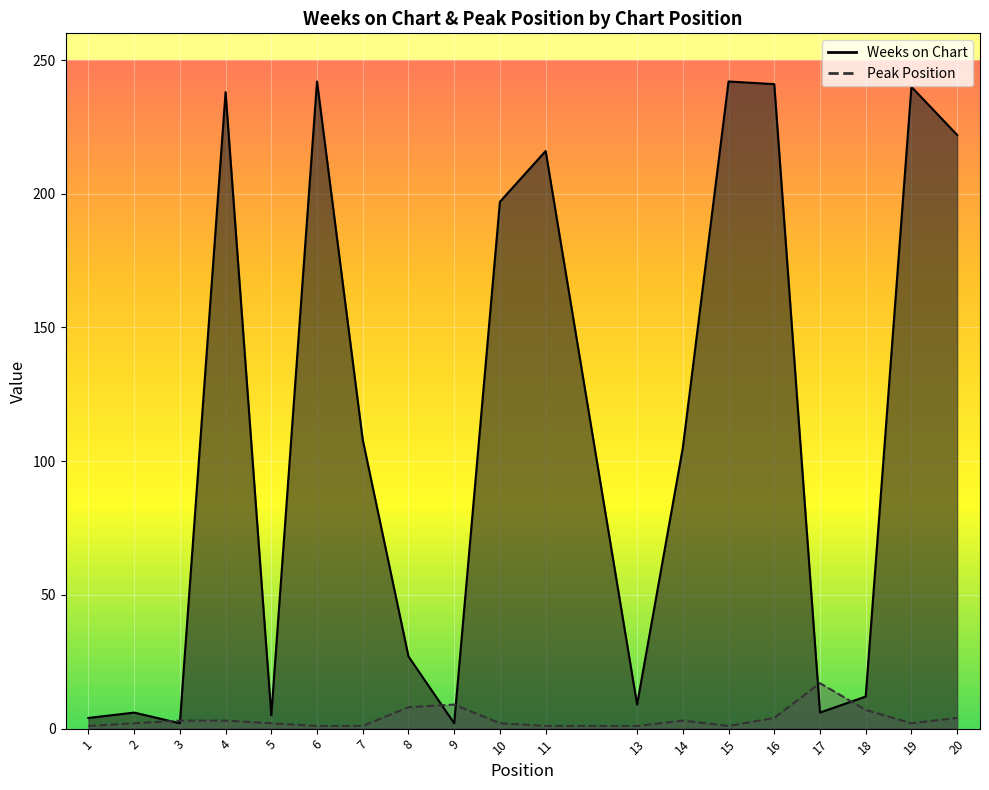

What are all the series names shown in the legend?

Weeks on Chart, Peak Position